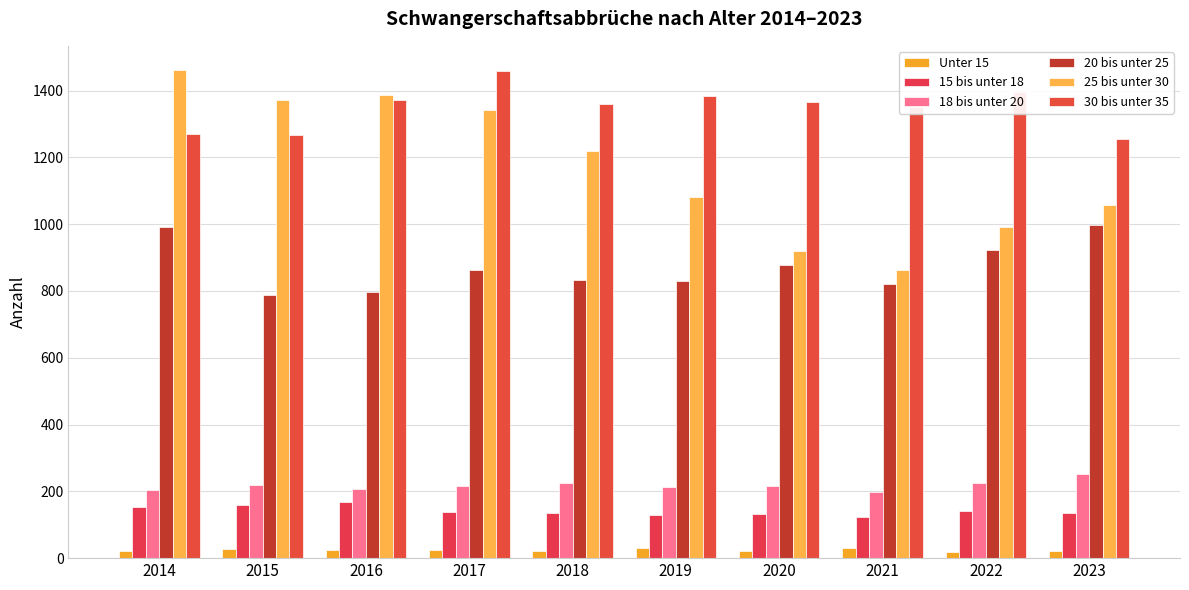

Which has a higher value, 2019 or 2015?

2019